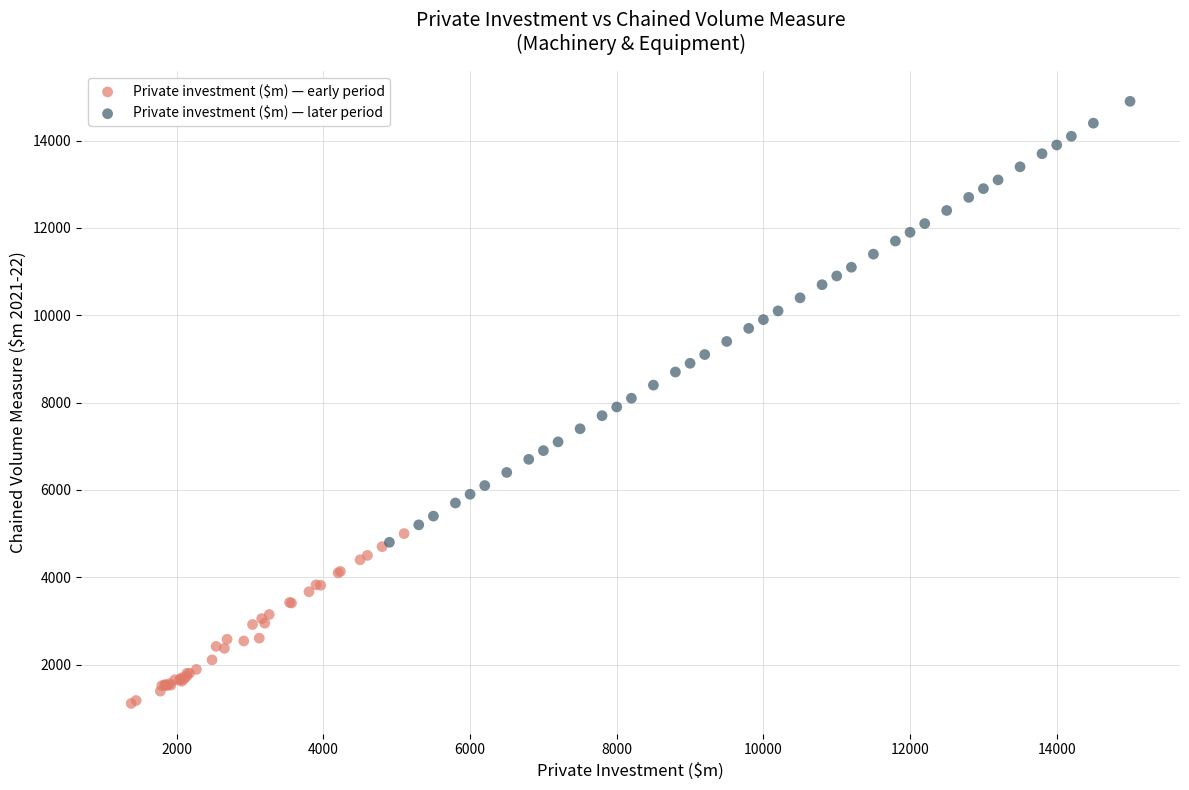

Which series has the largest Y range (max minus min)?

Private investment ($m) — later period